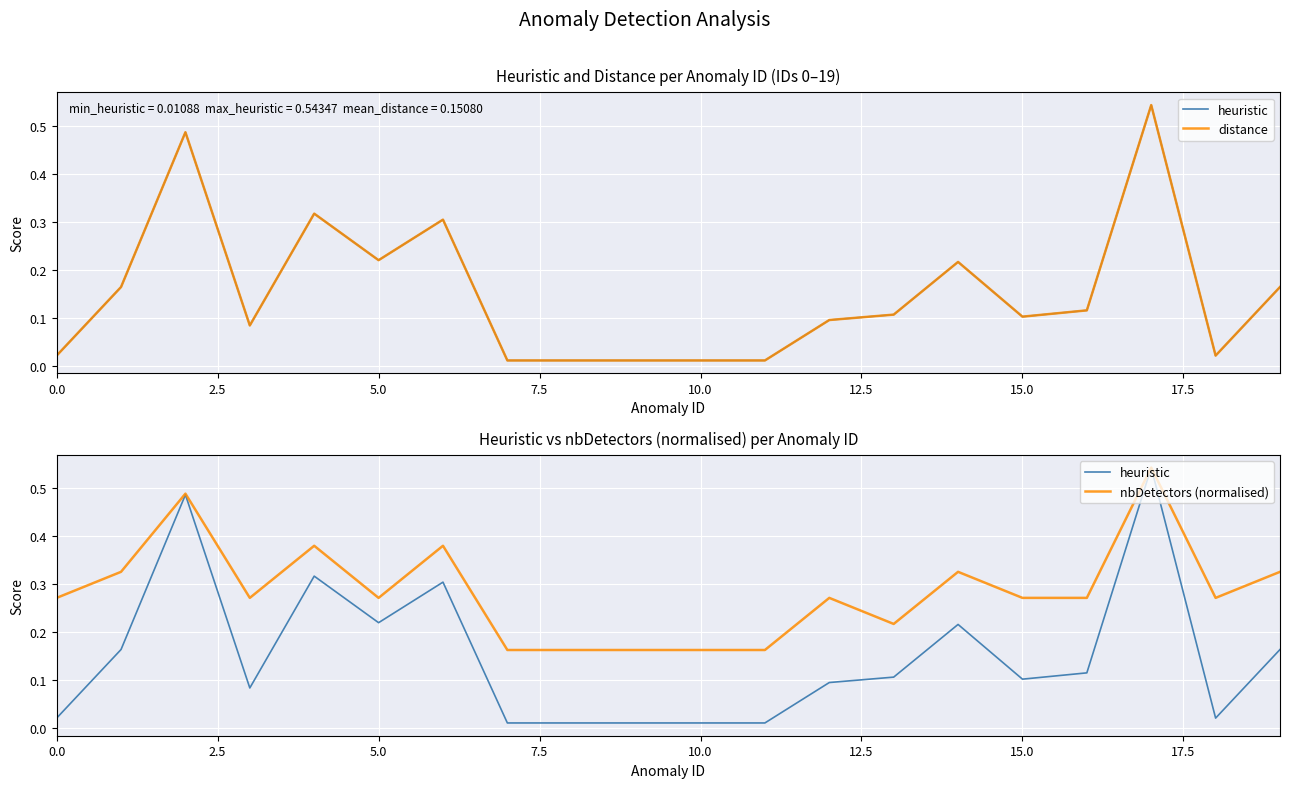

In nbDetectors (normalised), how many points are lower than both neighbors (excluding endpoints)?

4